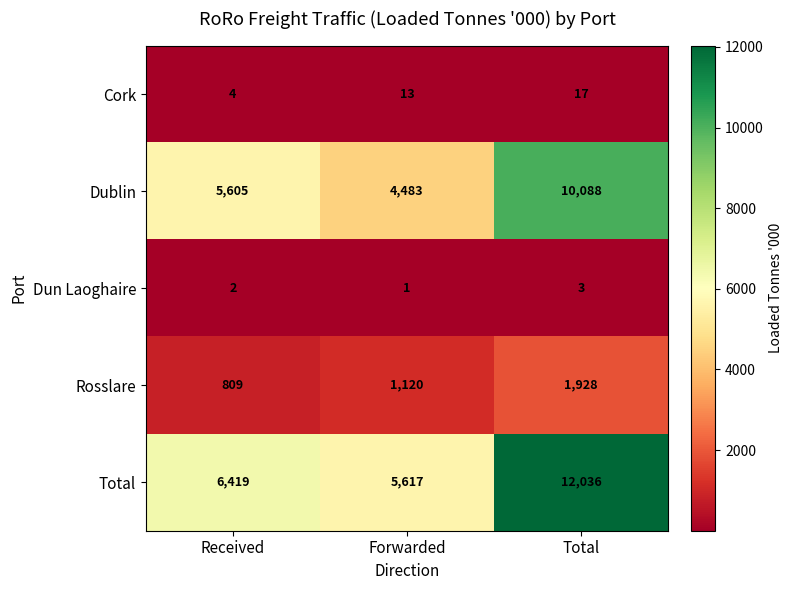

List the series in order of their peak value, lowest first.

Dun Laoghaire, Cork, Rosslare, Dublin, Total